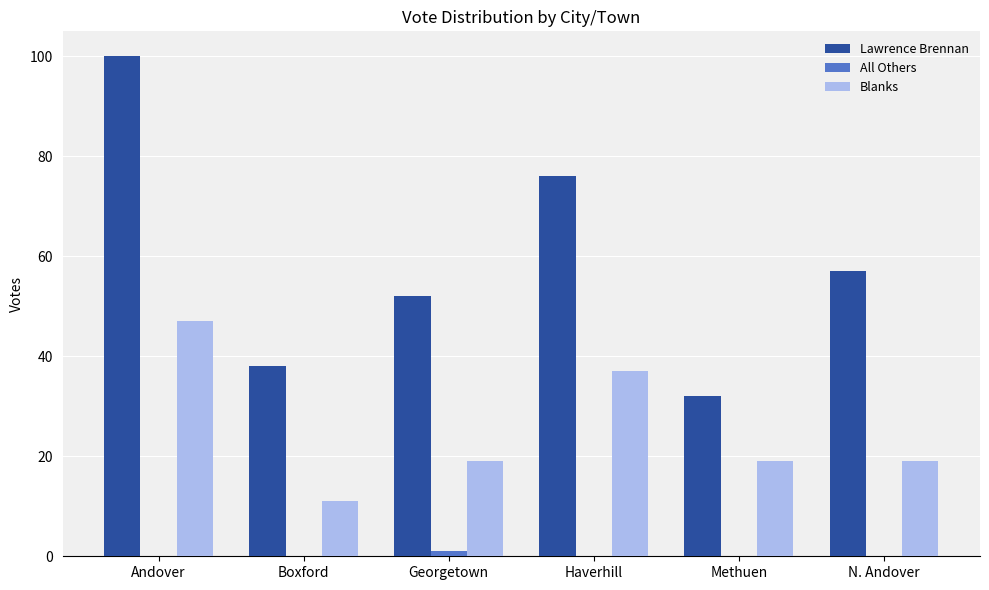

Which category has the highest value in the Blanks series?

Andover